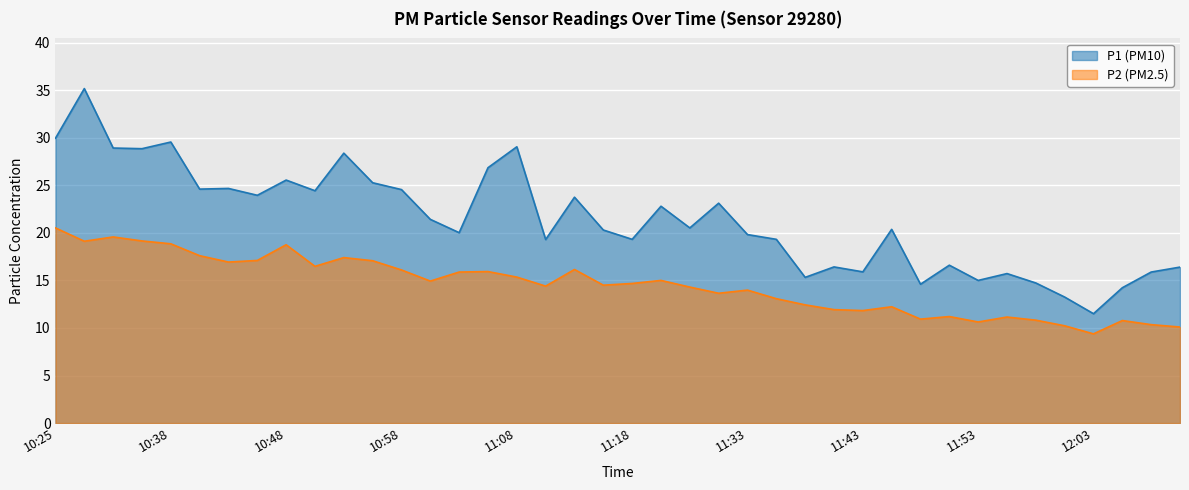

What is the lowest value of the P1 series?

11.5